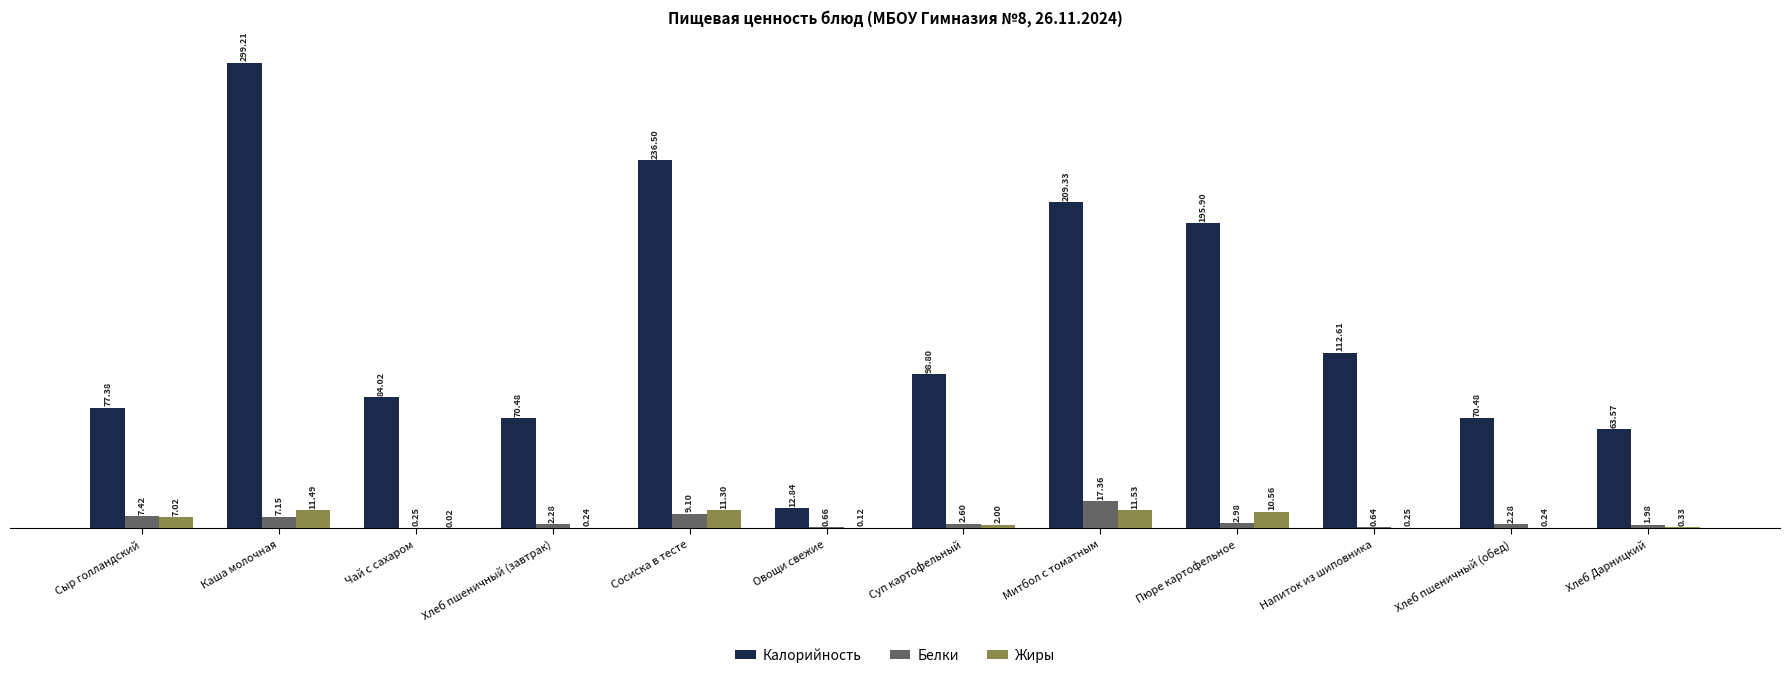

Which category has the highest value across all series?

Каша молочная